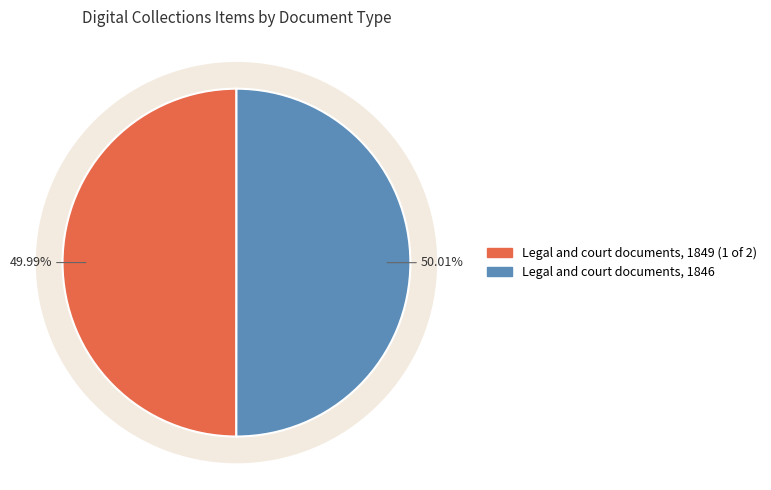

Which slice is the smallest?

Legal and court documents, 1849 (1 of 2)